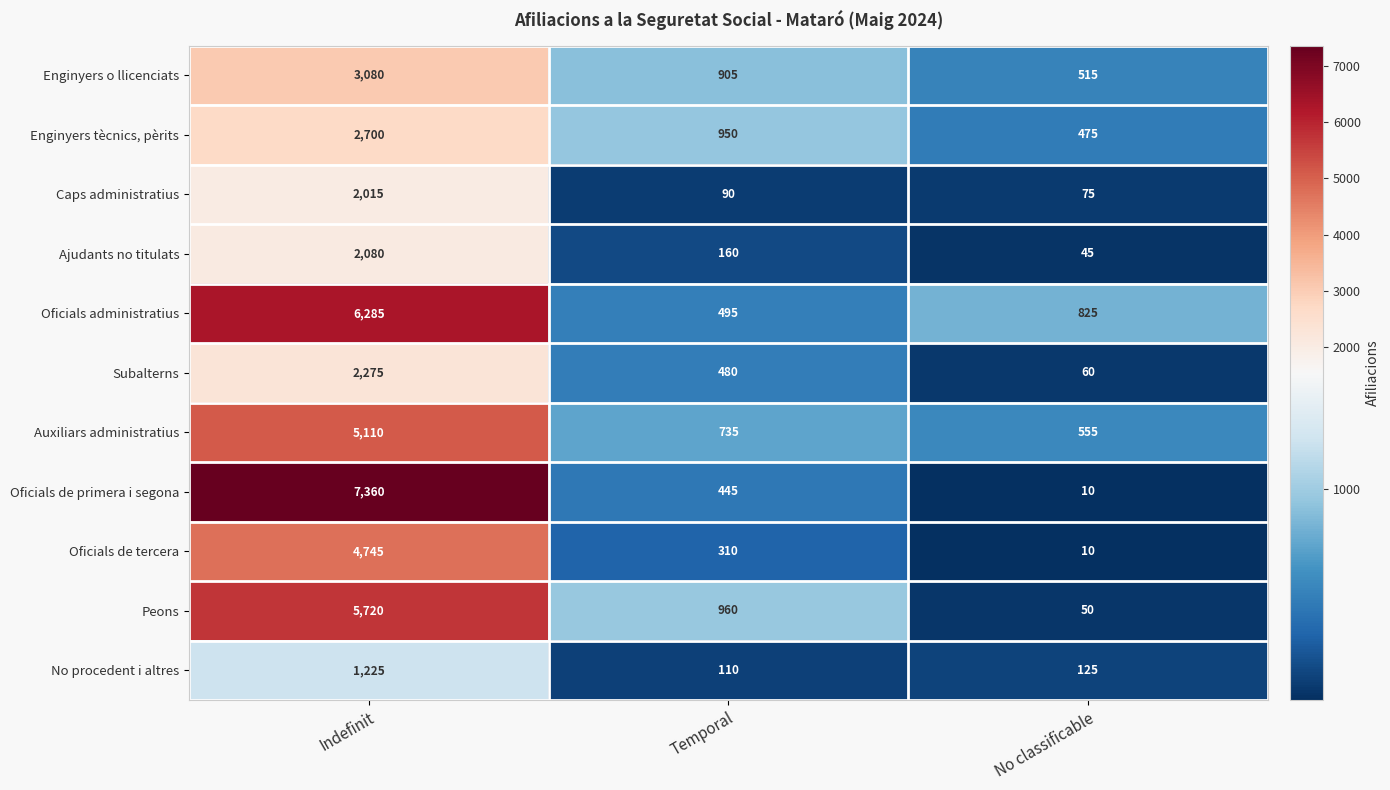

Rank the series by their maximum value, from highest to lowest.

Oficials de primera i segona, Oficials administratius, Peons, Auxiliars administratius, Oficials de tercera, Enginyers o llicenciats, Enginyers tècnics, pèrits, Subalterns, Ajudants no titulats, Caps administratius, No procedent i altres